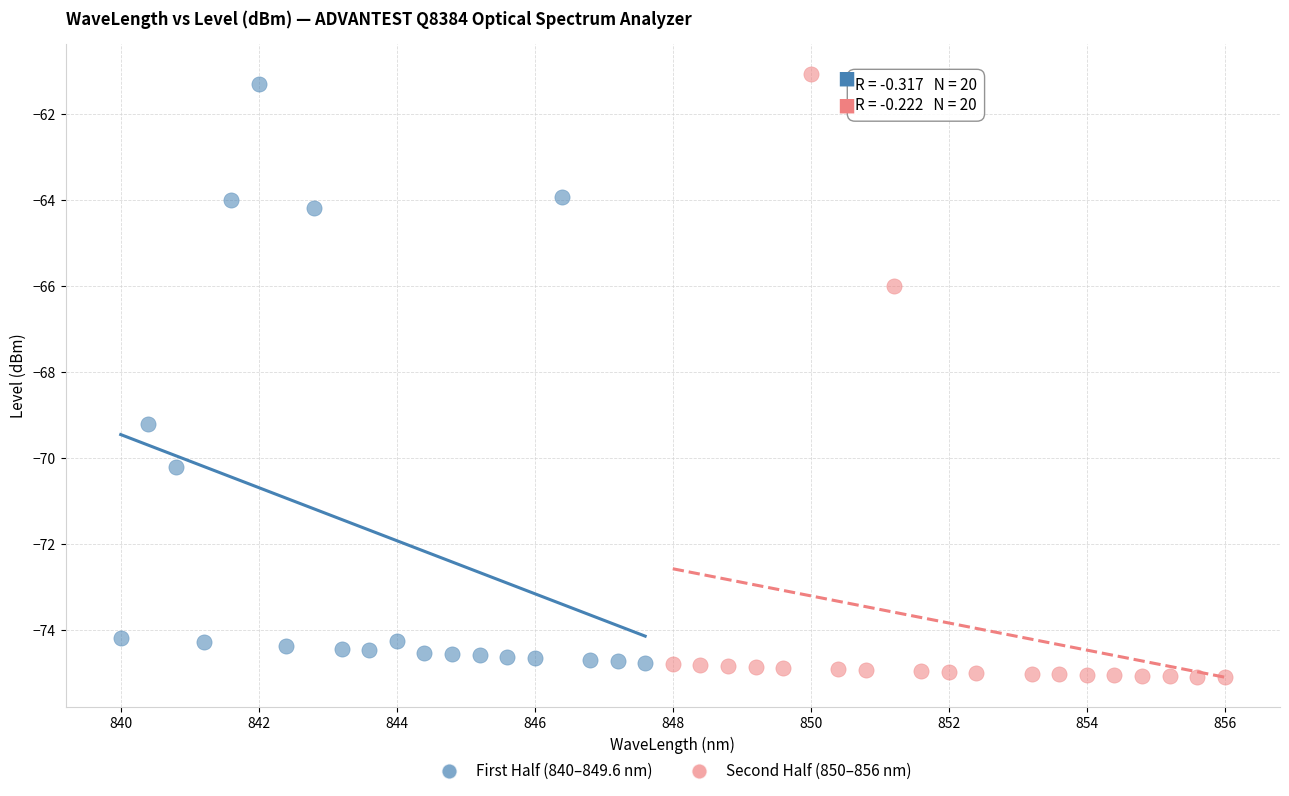

Which series reaches the minimum Y coordinate?

Second Half (850–856 nm)